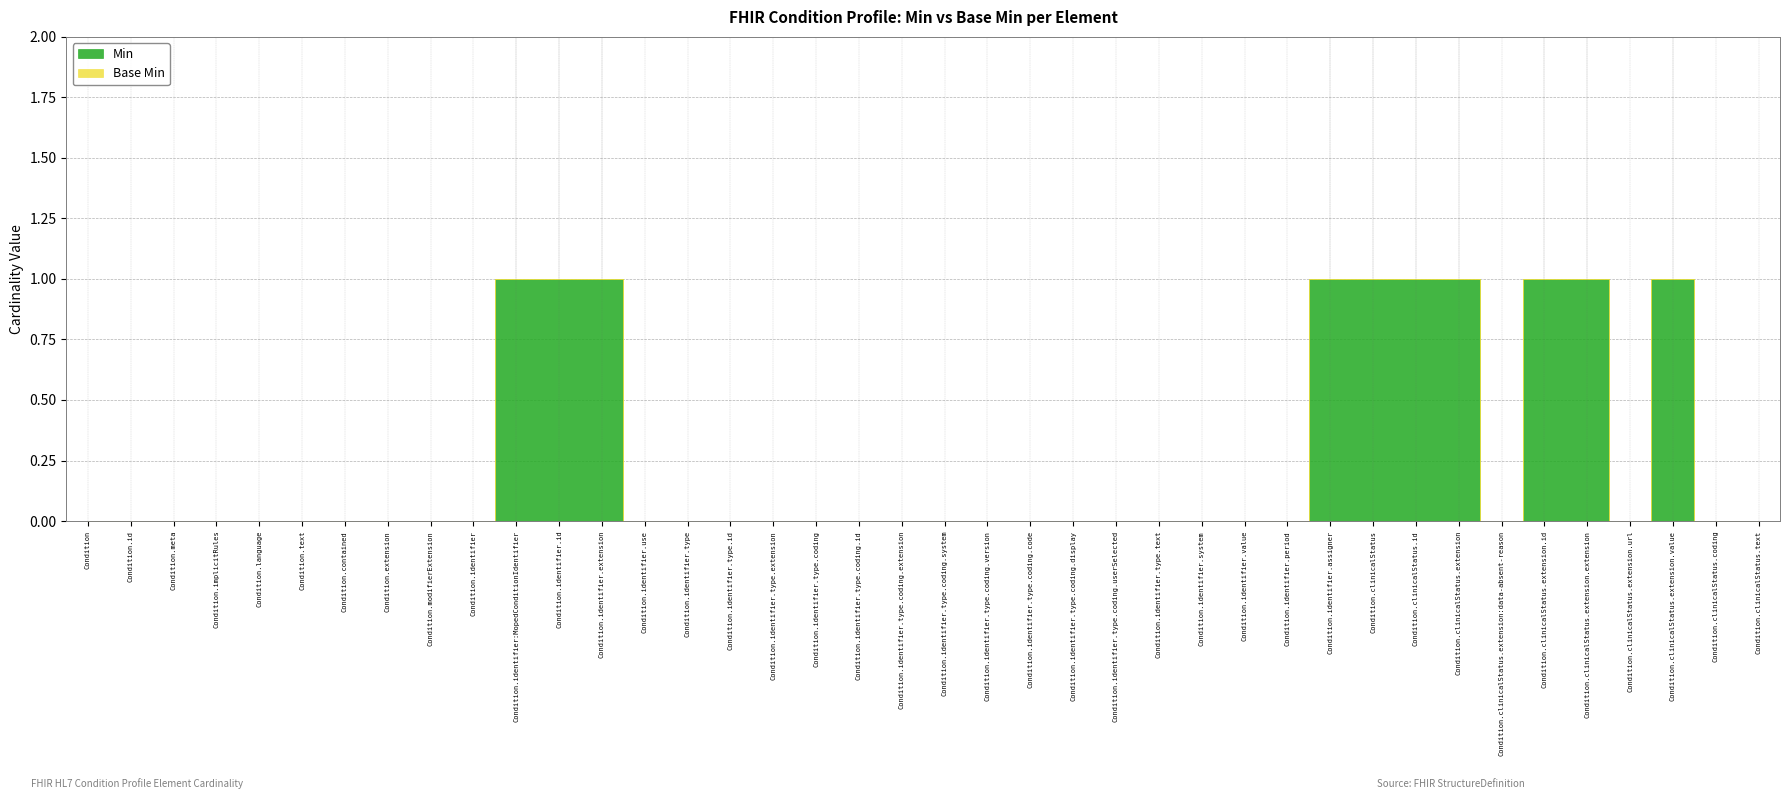

What are all the series names shown in the legend?

Min, Base Min